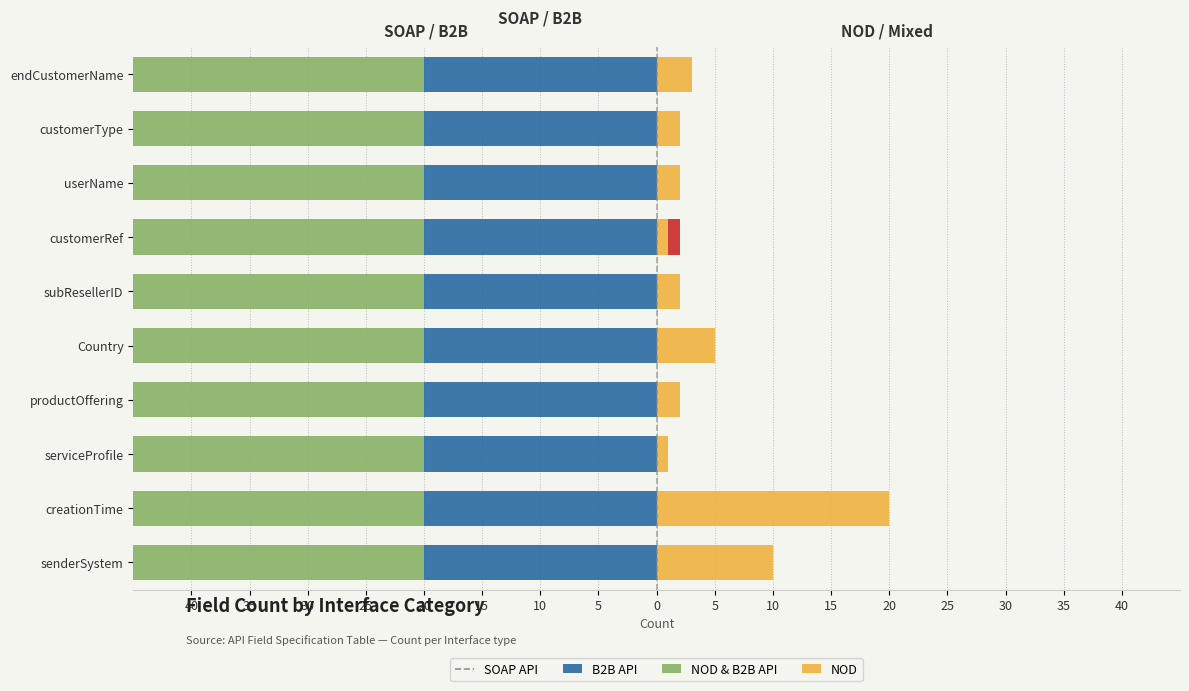

How many groups of bars are there?

10